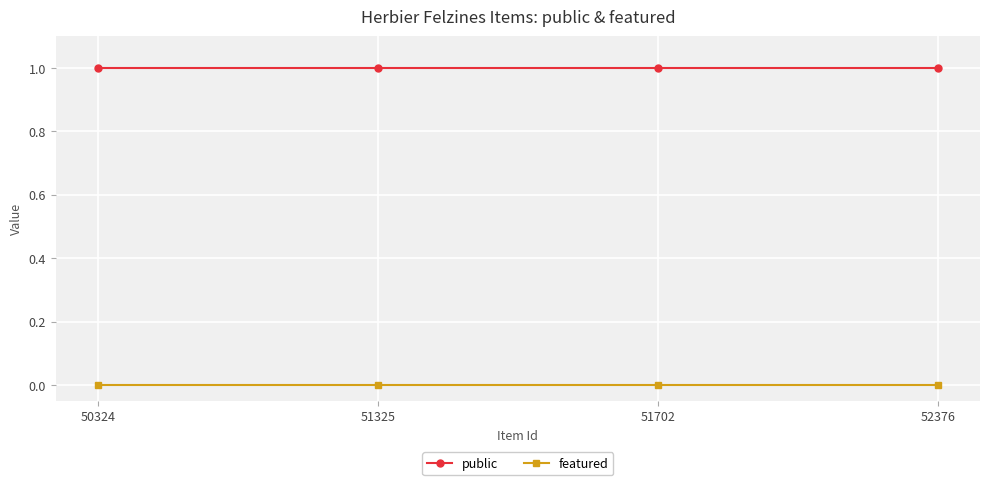

What is the sum of all public values?

4